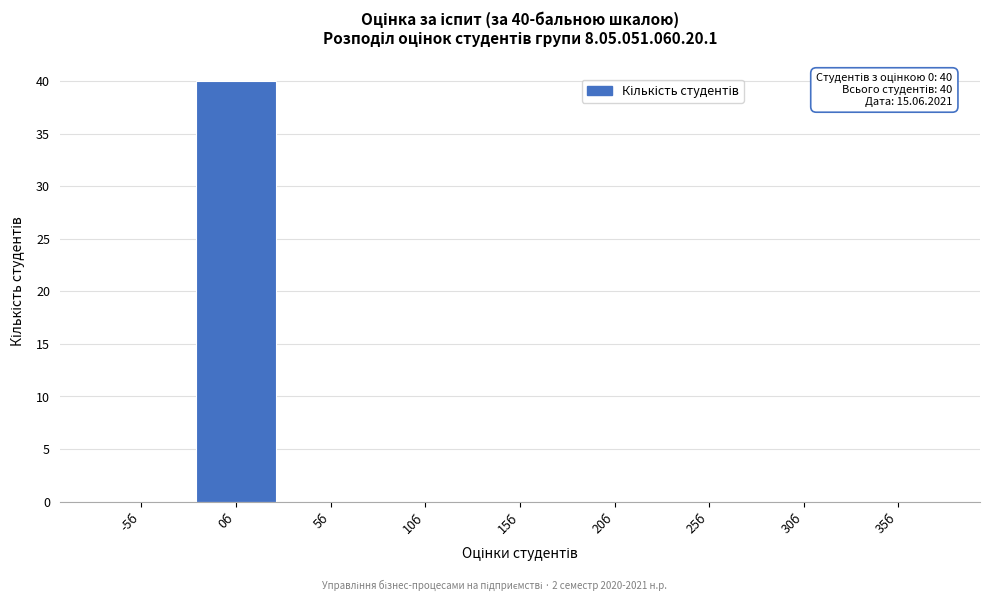

Reading right to left, list all the values displayed in this chart.

35б=0	30б=0	25б=0	20б=0	15б=0	10б=0	5б=0	0б=40	-5б=0